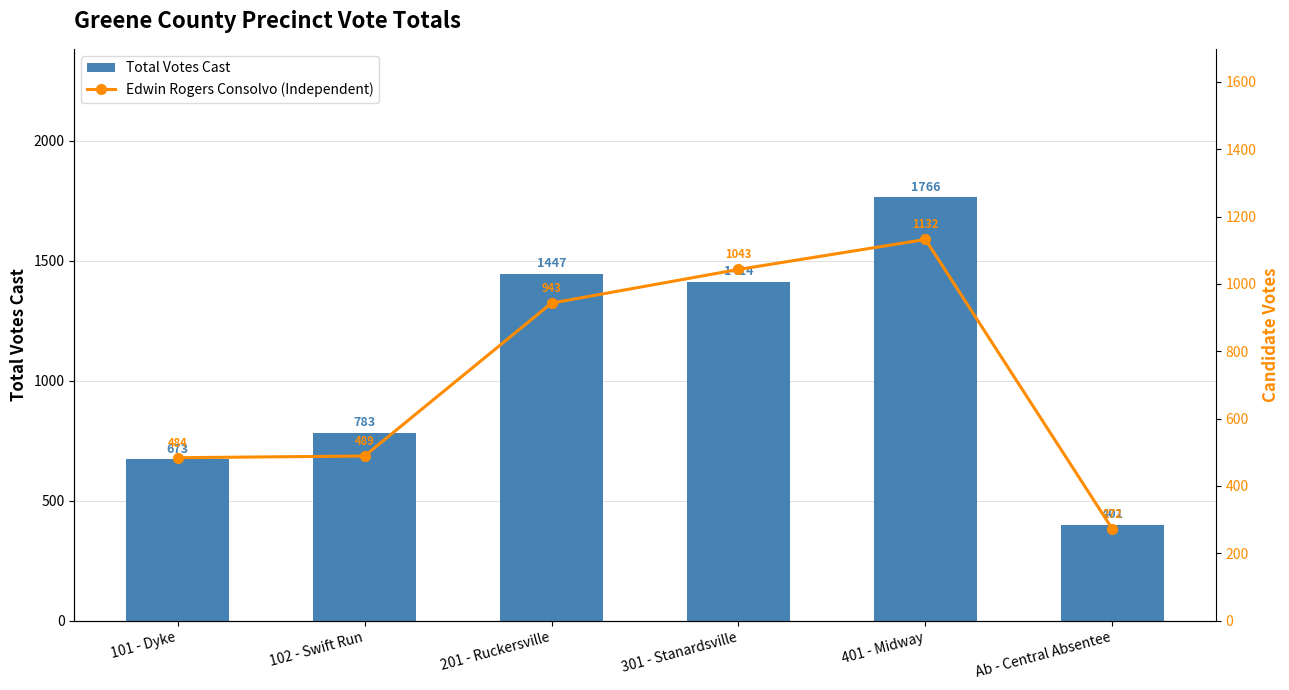

Reading left to right, extract all data points from this chart.

Total Votes Cast: 101 - Dyke=673	102 - Swift Run=783	201 - Ruckersville=1447	301 - Stanardsville=1414	401 - Midway=1766	Ab - Central Absentee=401
Edwin Rogers Consolvo (Independent): 101 - Dyke=484	102 - Swift Run=489	201 - Ruckersville=943	301 - Stanardsville=1043	401 - Midway=1132	Ab - Central Absentee=272